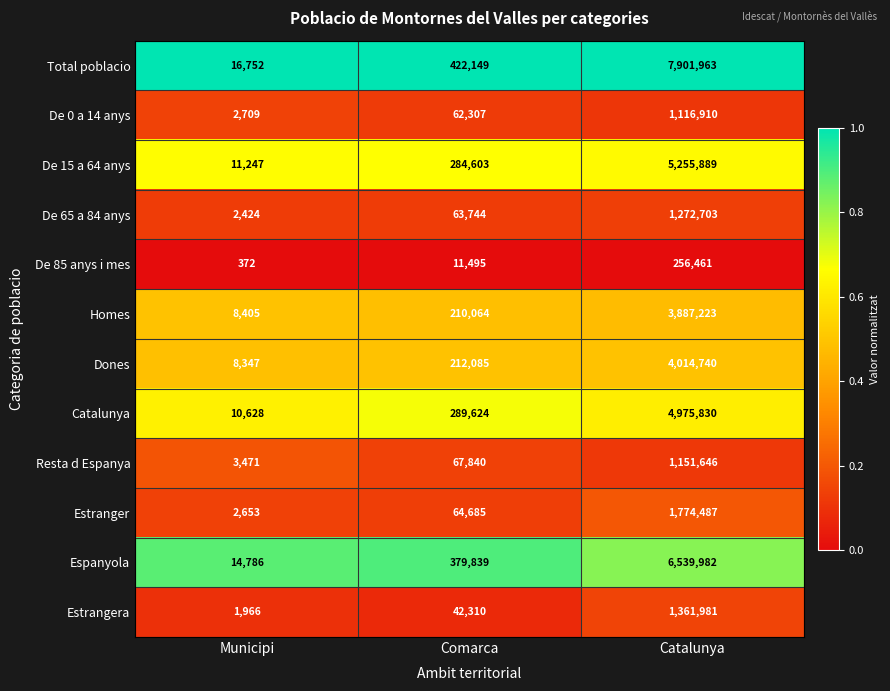

Count the number of categories in the chart.

3